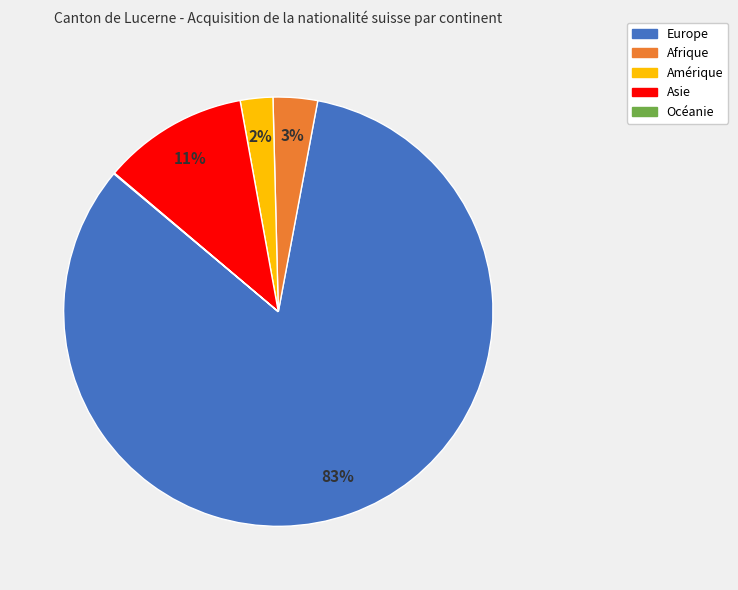

Which has a higher value, Afrique or Asie?

Asie